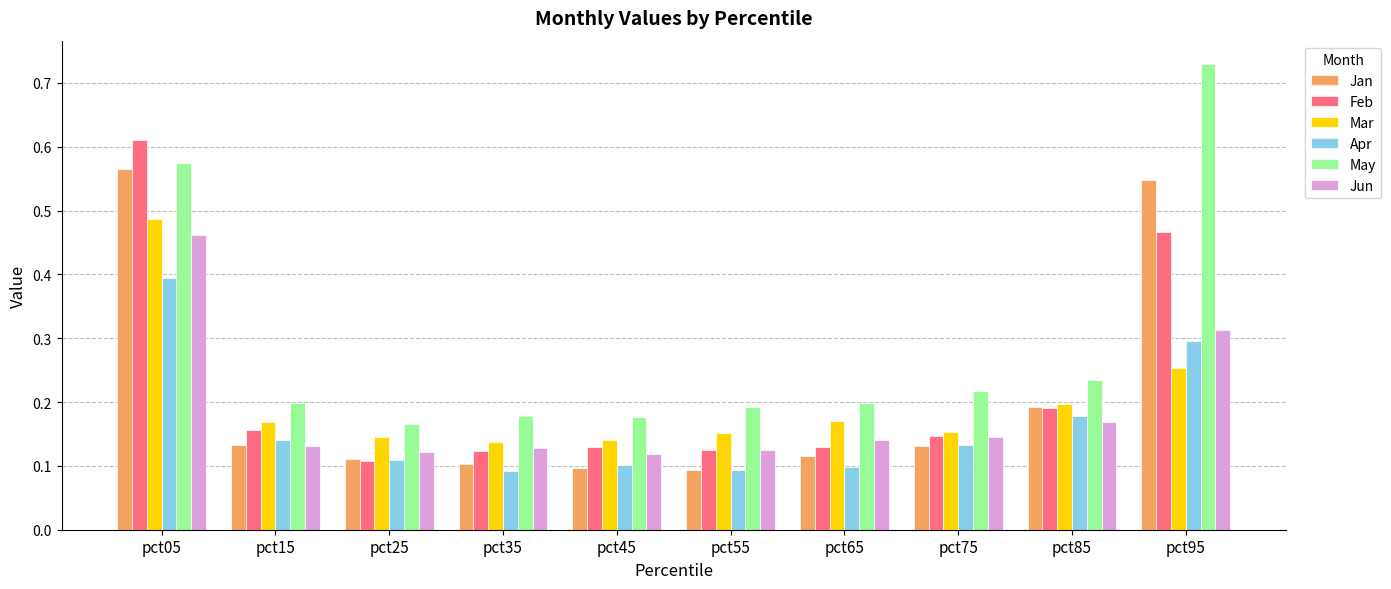

Count the May values in the range 0 to 1.

10